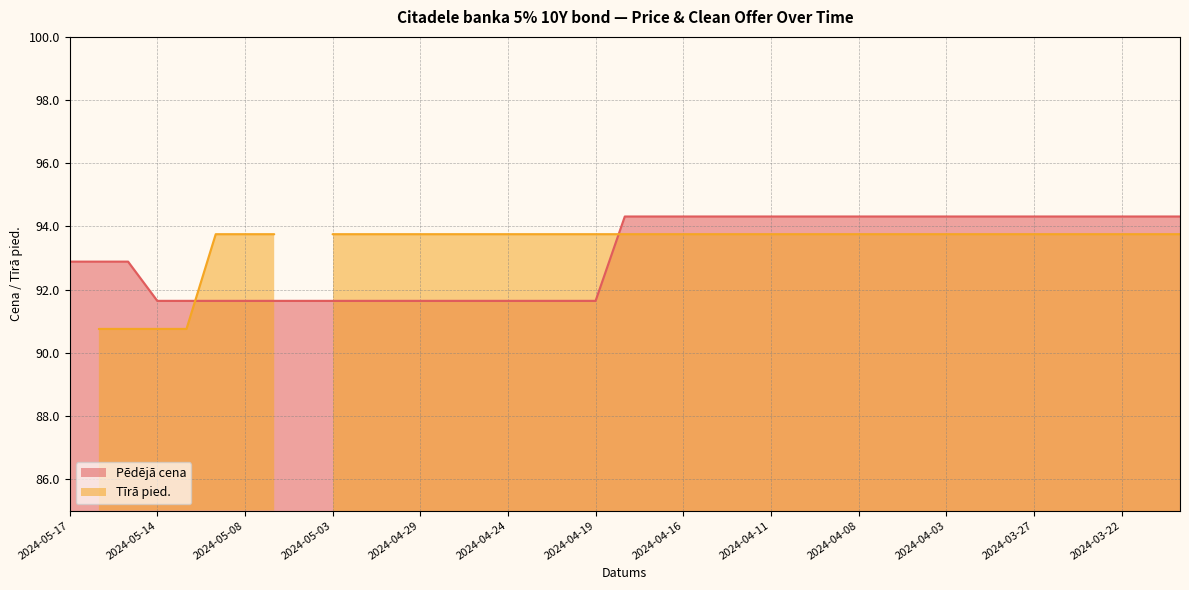

Which has a higher value, 2024-04-29 or 2024-04-10?

2024-04-10